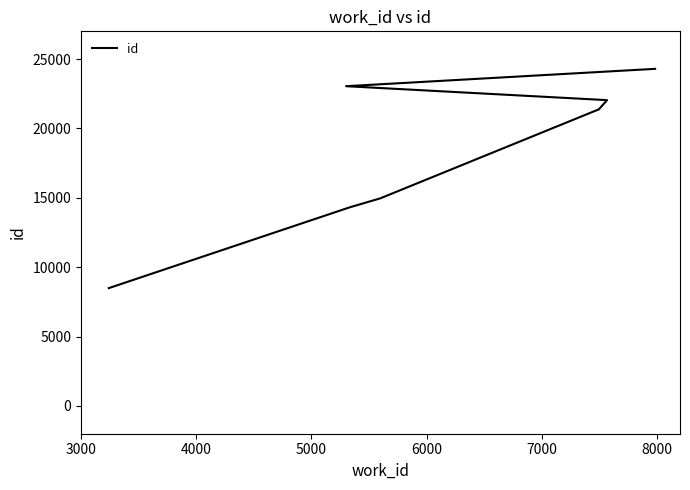

What is the maximum value shown in the chart?

24297